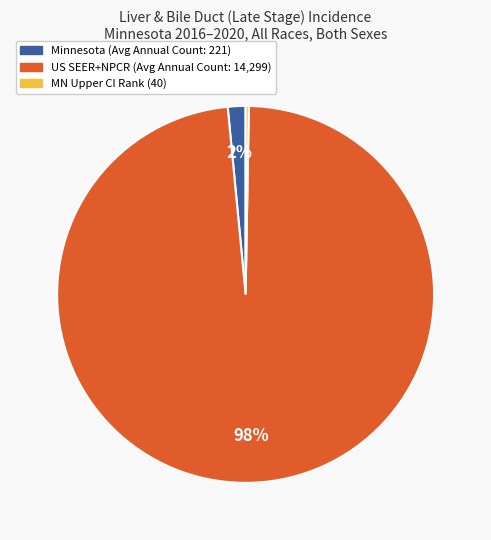

To the nearest percent, what is the average slice percentage?

33%